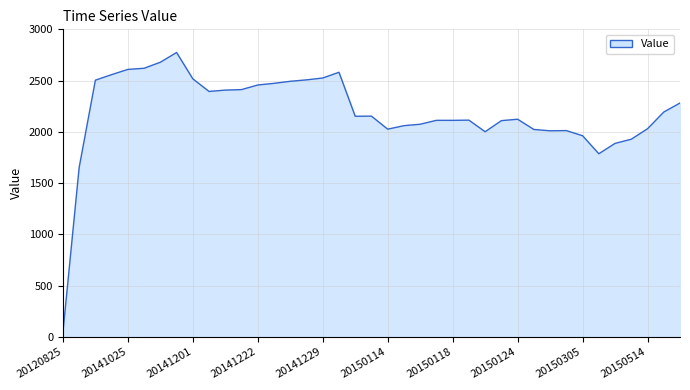

What is the difference between the maximum and minimum values?

2733